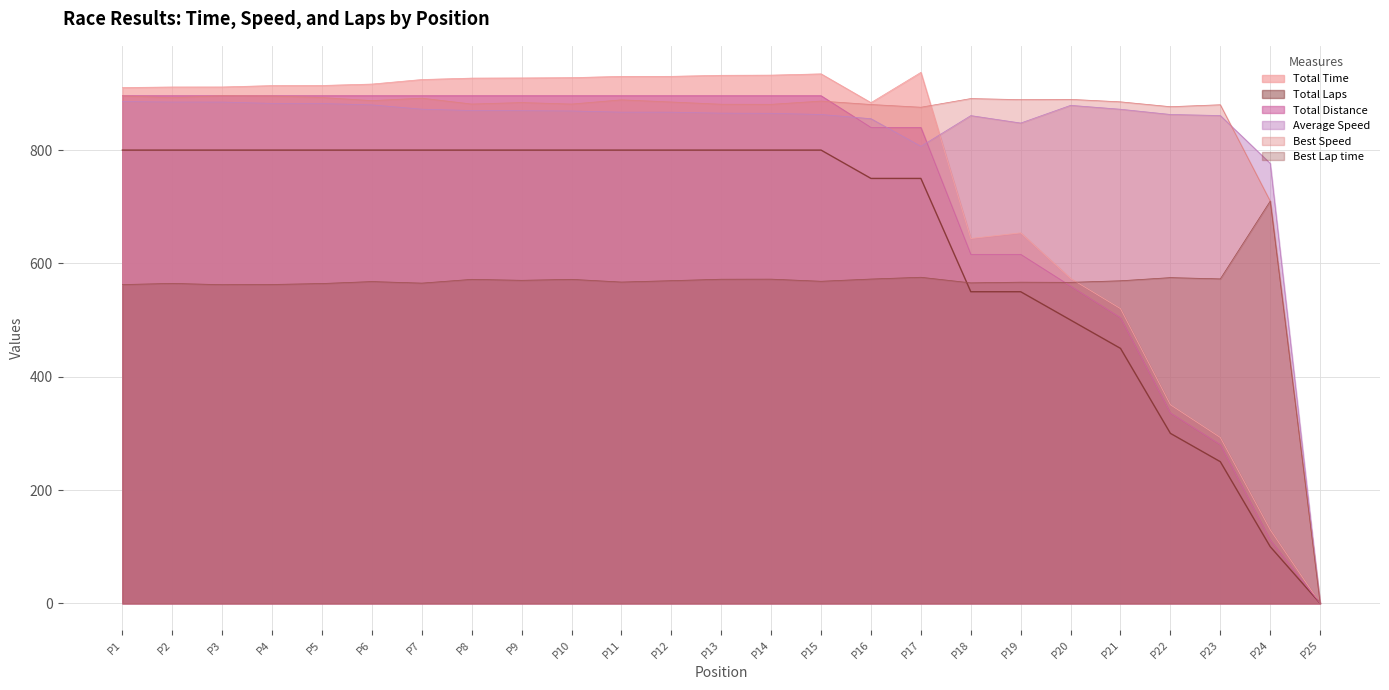

What is the maximum value for Total Time?

937.2